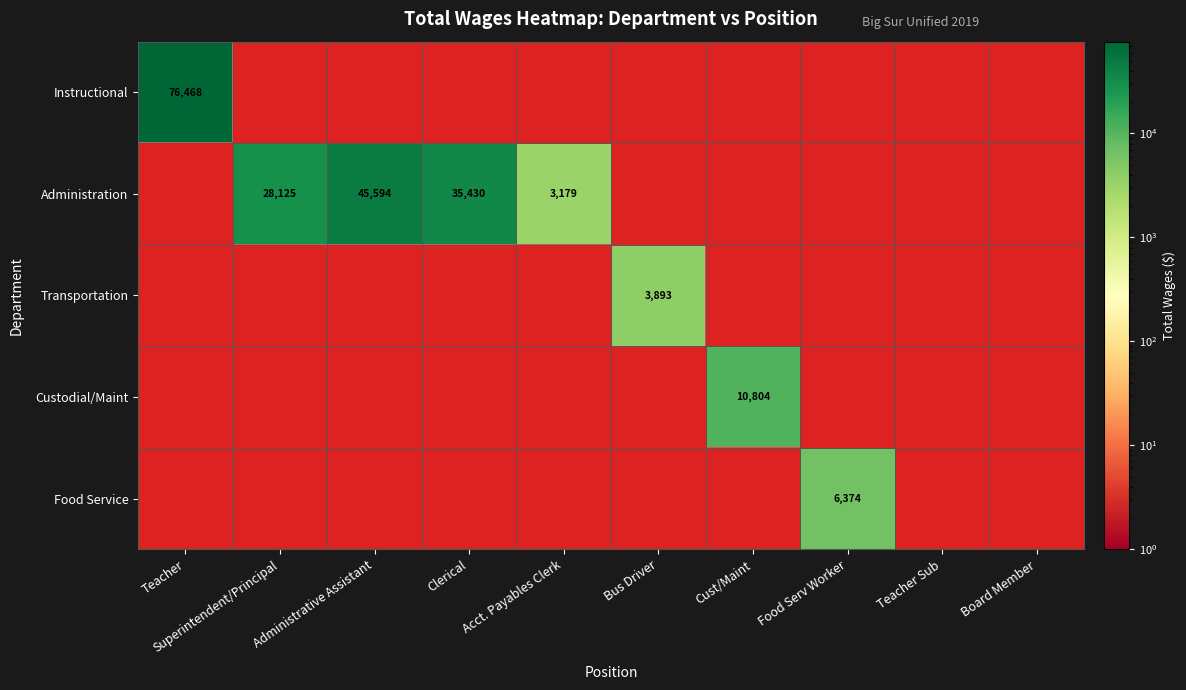

How many categories are shown in the chart?

10